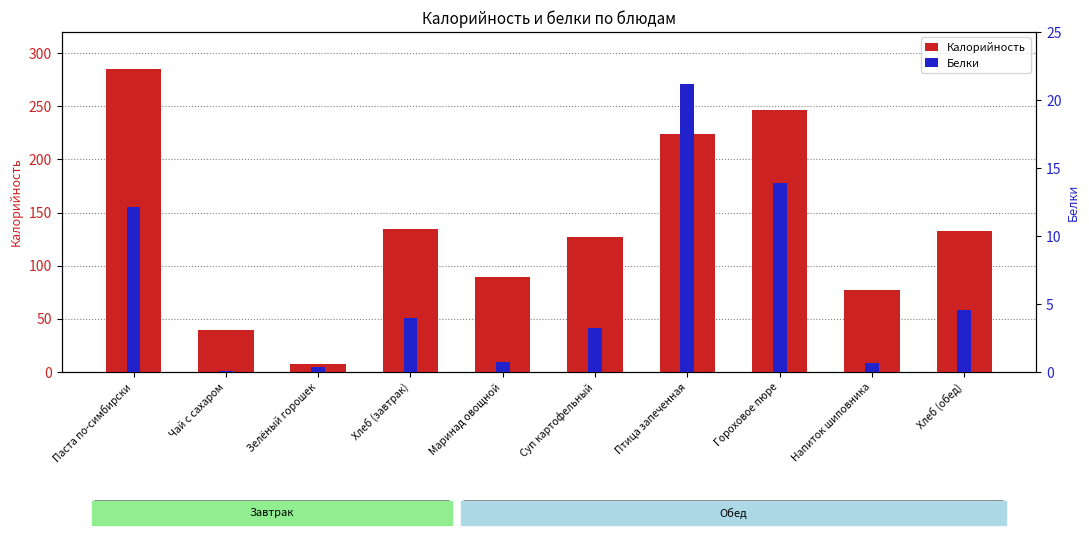

Which series has the largest range (max minus min)?

Калорийность